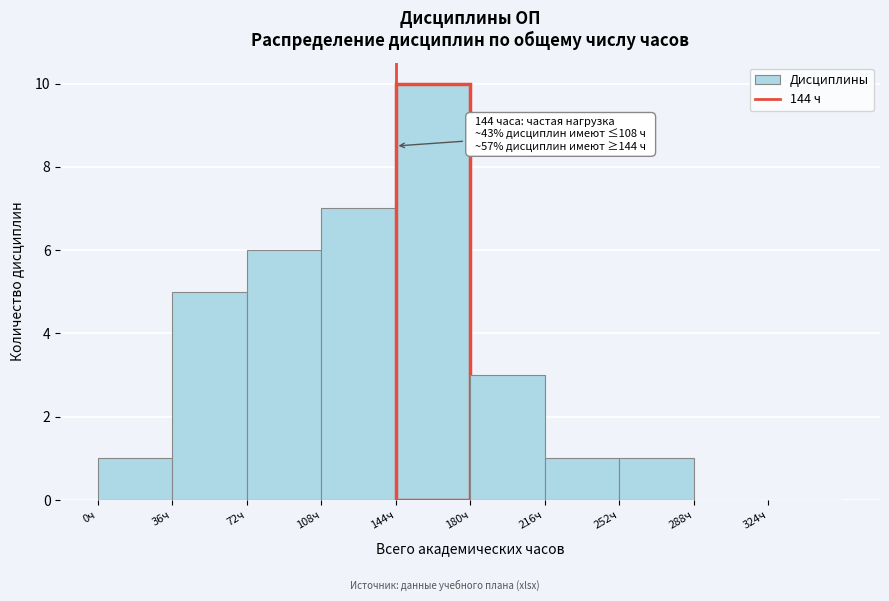

Over which range of the x-axis is the bar tallest?

144 to 180